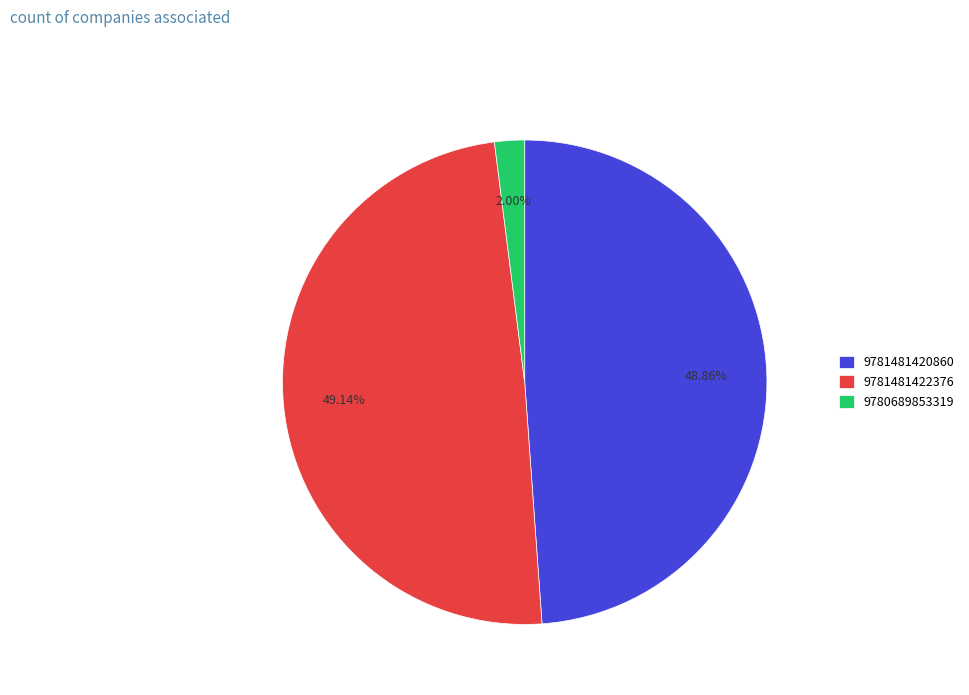

To the nearest percent, what percentage of the pie is 9781481420860?

49%